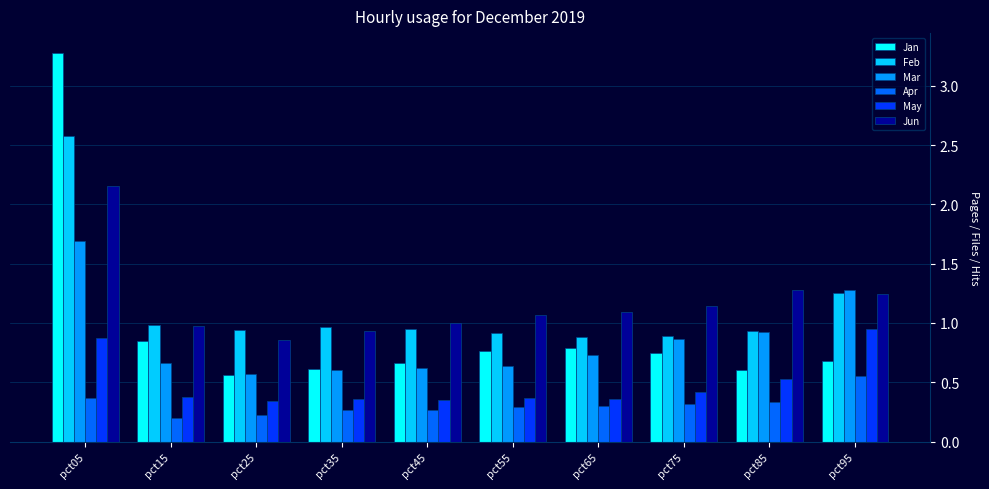

Is the value of Jun at pct25 greater than the value of Jan at pct25?

Yes